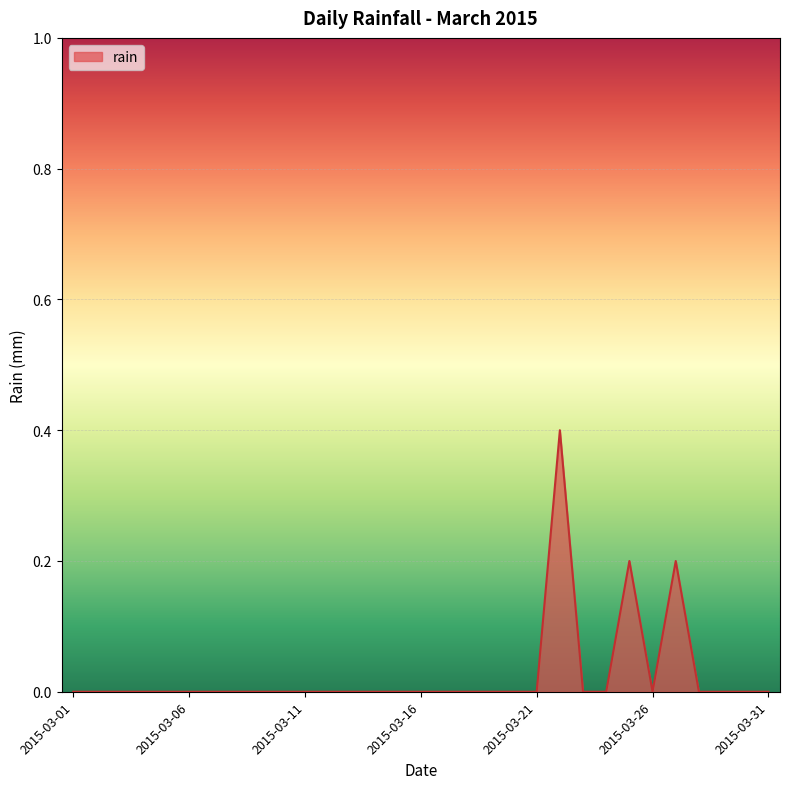

How many lines are shown in the chart?

1